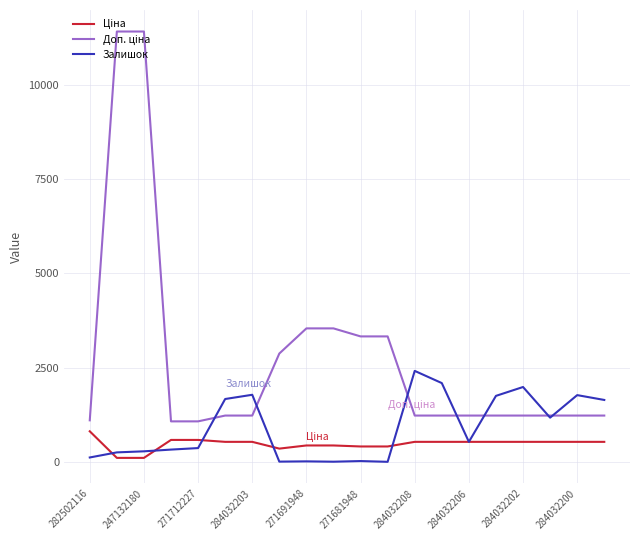

What is the greatest value displayed?

11410.0